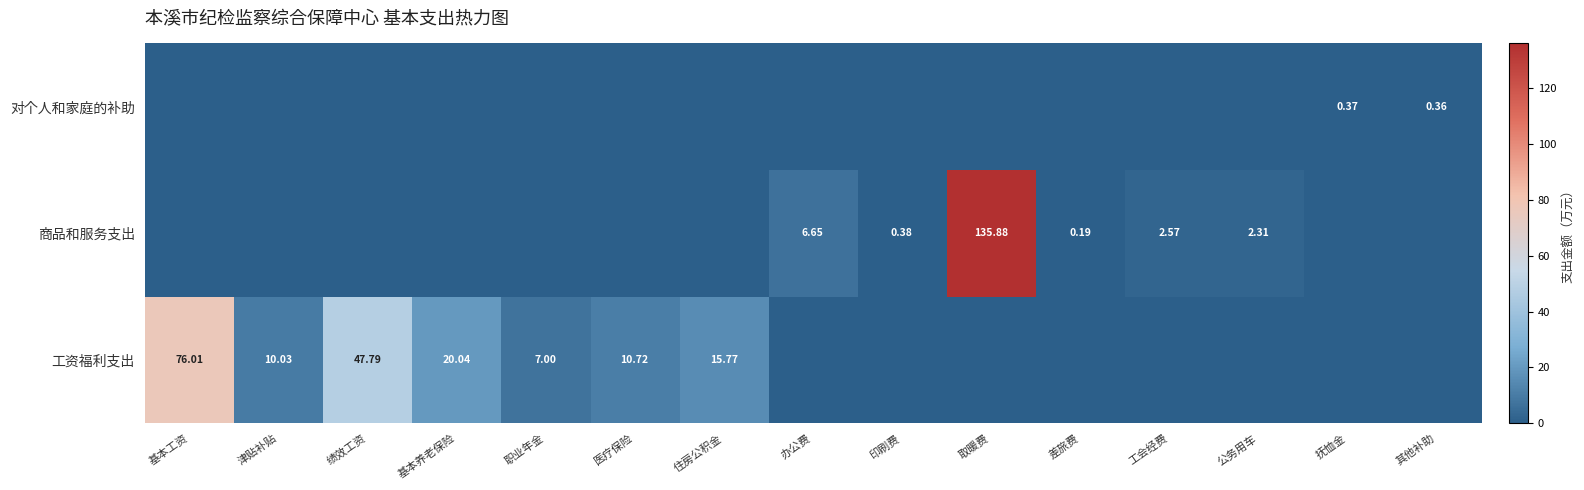

Which series has the largest total across all categories?

工资福利支出